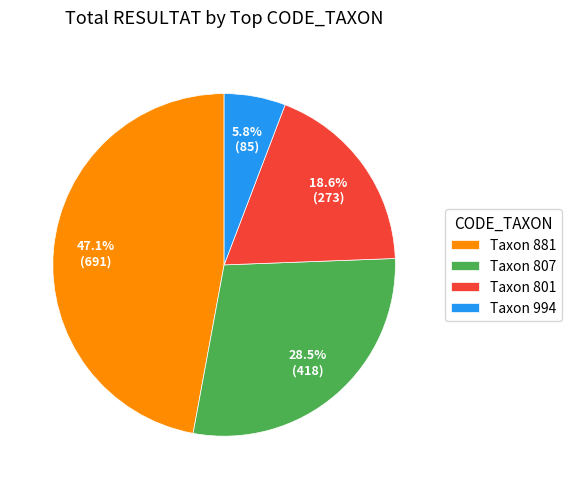

Which has a higher value, Taxon 881 or Taxon 807?

Taxon 881